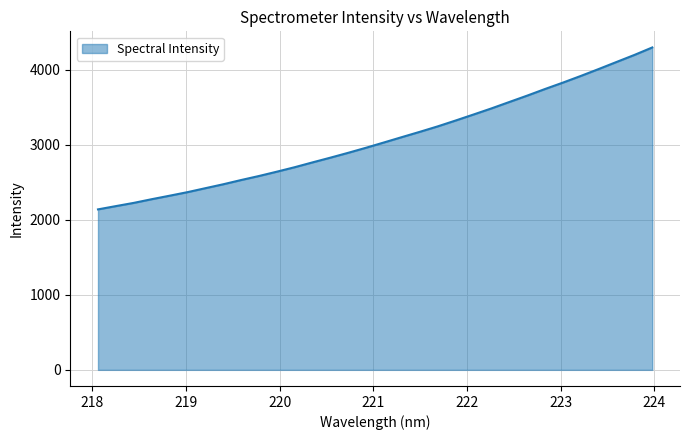

What is the greatest value displayed?

4300.4